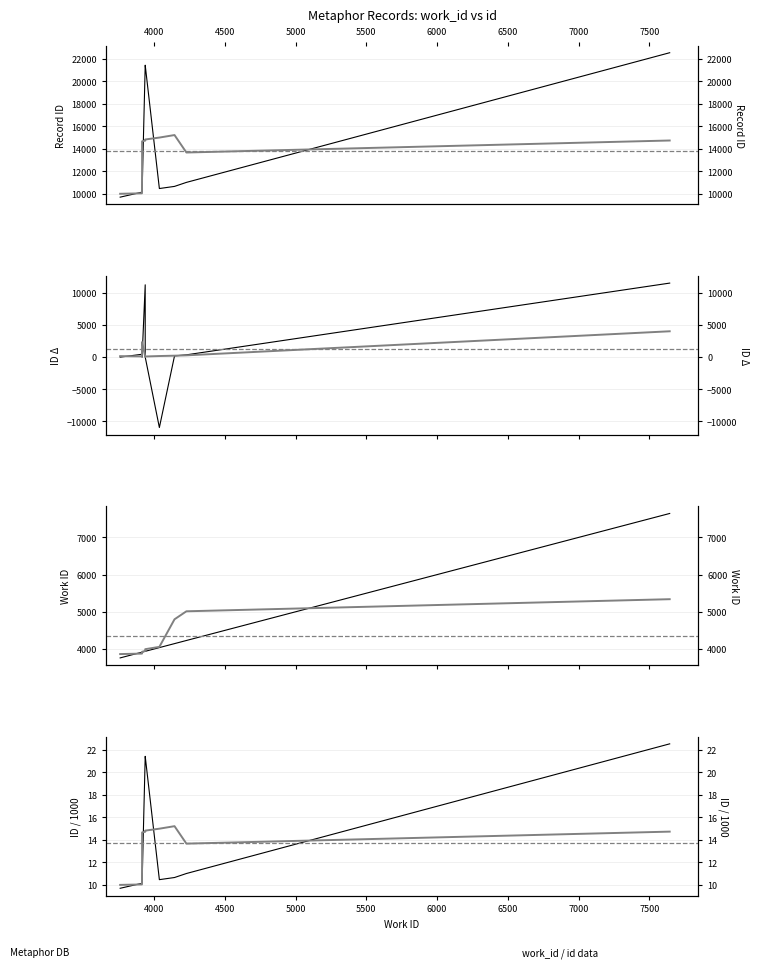

What is the change in value from 4145 to 4229?

+62.6